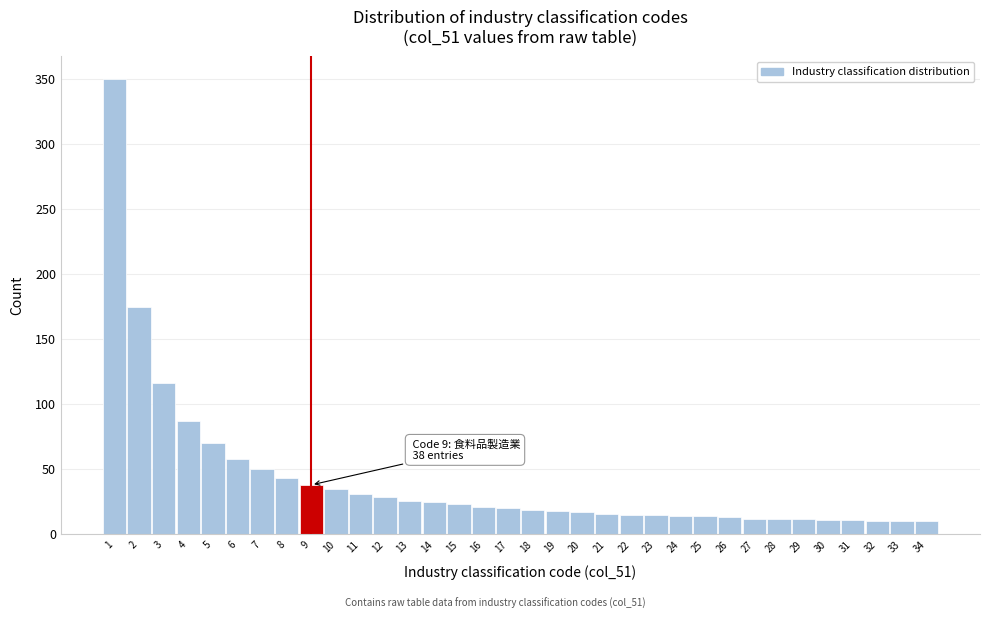

Which range on the x-axis has the tallest bar?

0.5 to 1.5